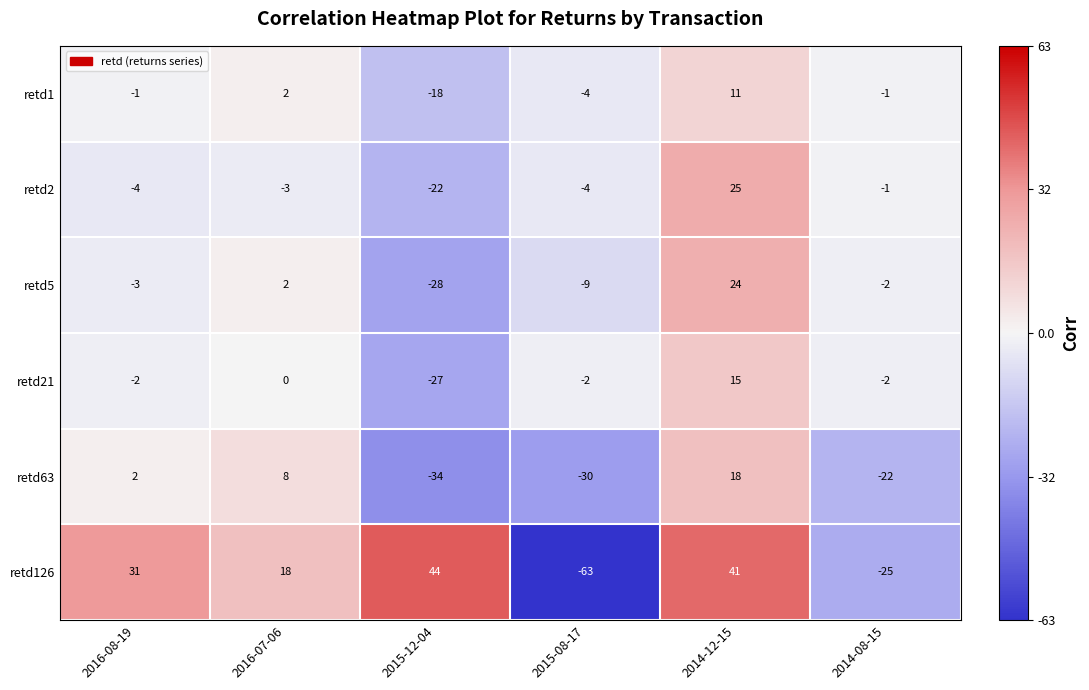

Rank the series at 2016-08-19 from lowest to highest value.

retd2, retd5, retd21, retd1, retd63, retd126